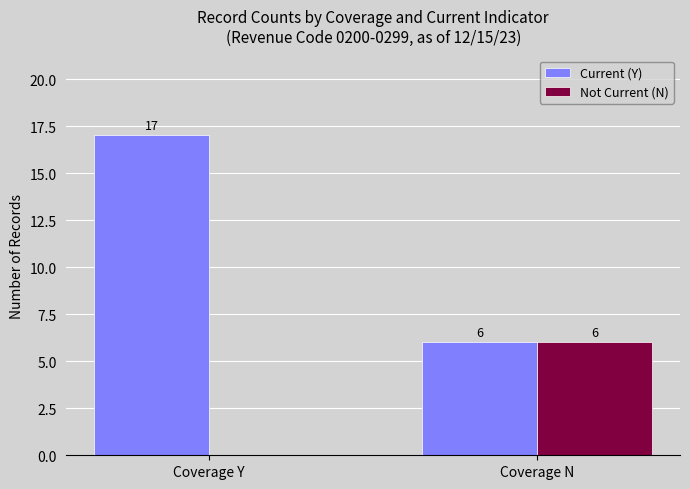

What is the sum of all Current (Y) values?

23